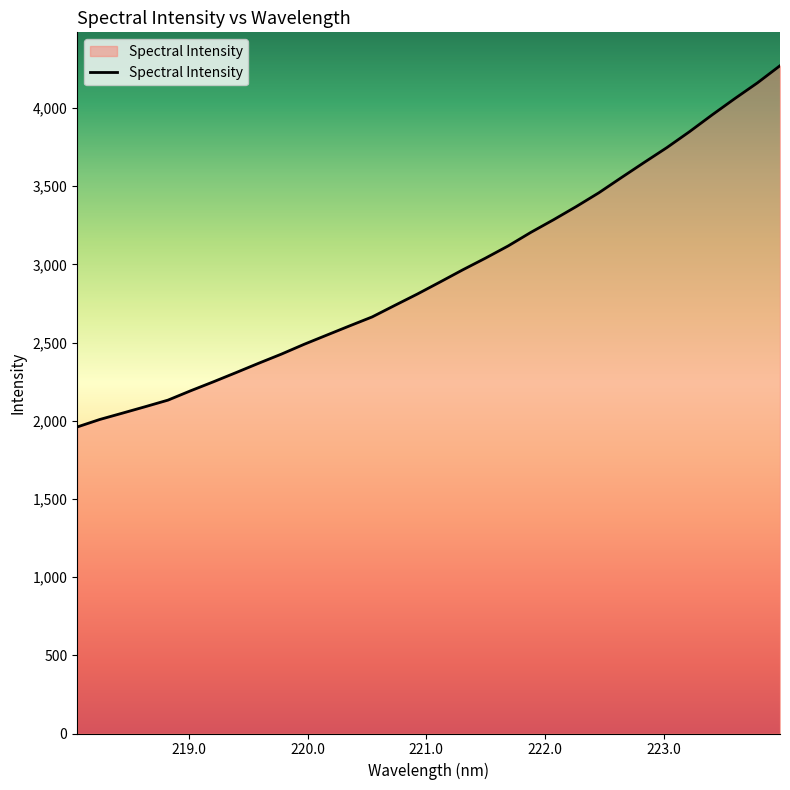

What is the greatest value displayed?

4270.6